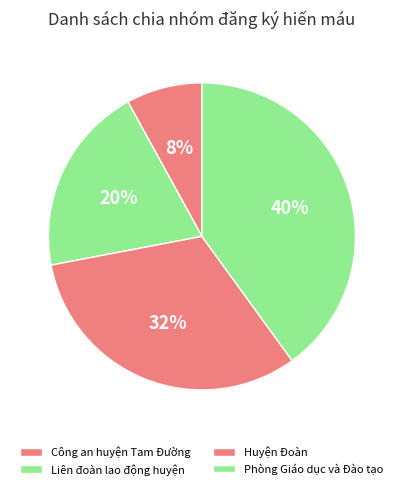

Rank the categories by value from highest to lowest.

Phòng Giáo dục và Đào tạo, Huyện Đoàn, Liên đoàn lao động huyện, Công an huyện Tam Đường